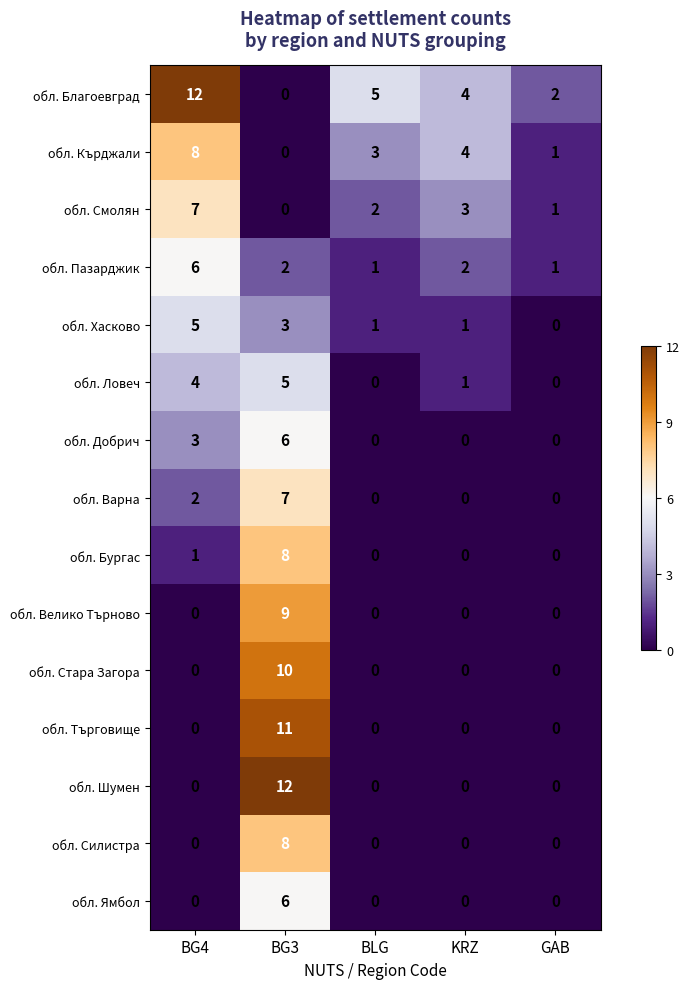

What is the approximate value of обл. Добрич at BG4?

3